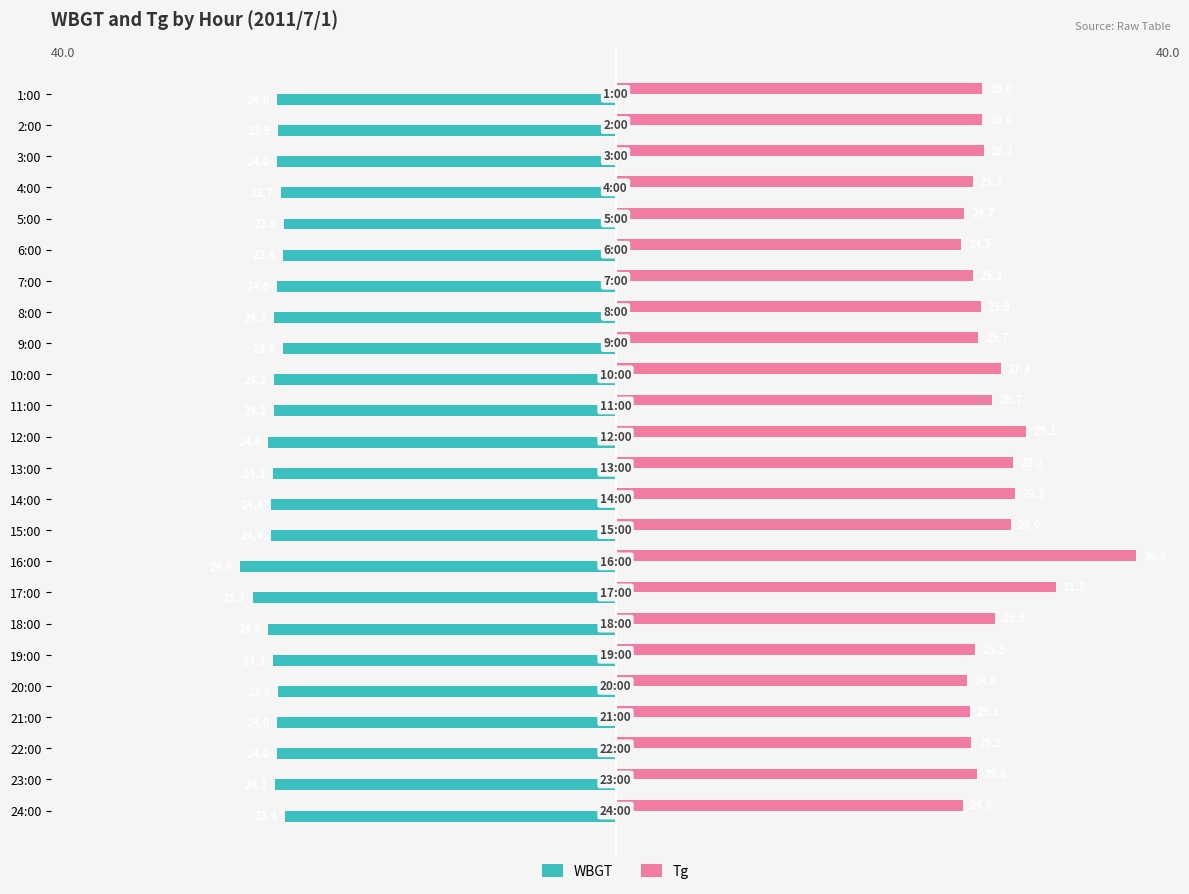

Which series has the largest total across all categories?

Tg